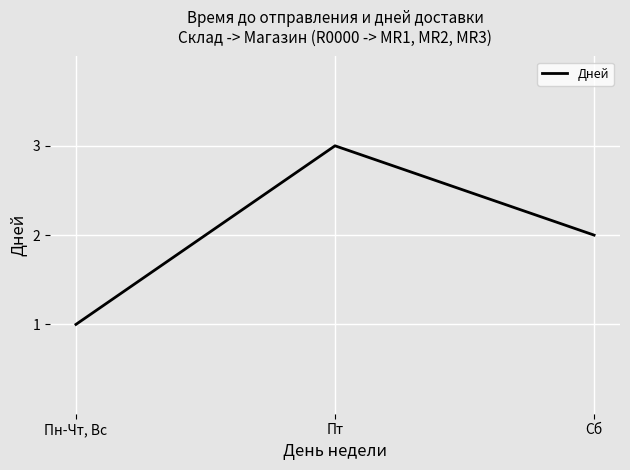

What value does the data have at Сб?

2